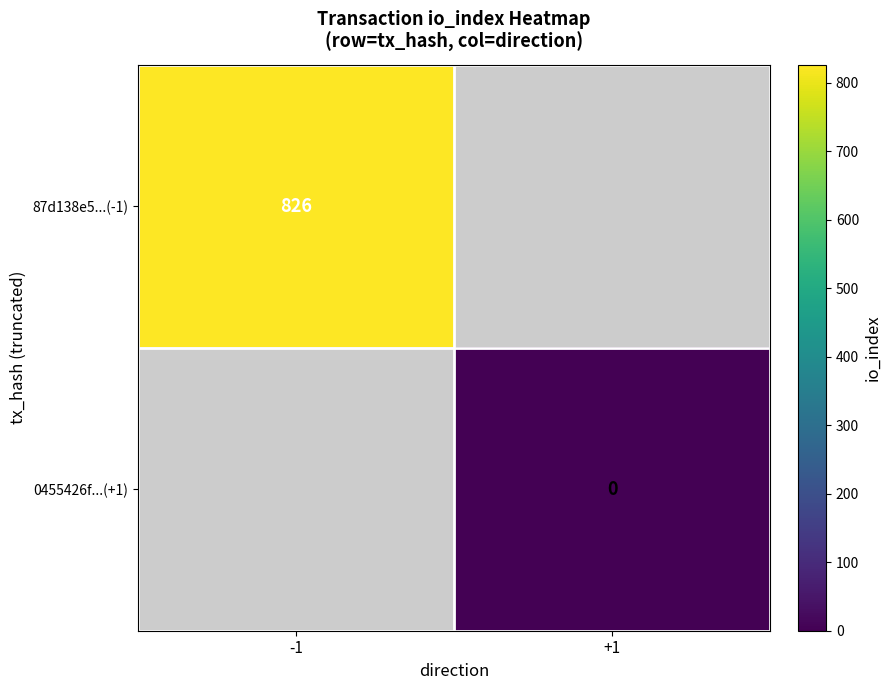

At which category does the chart reach its minimum across all series?

+1